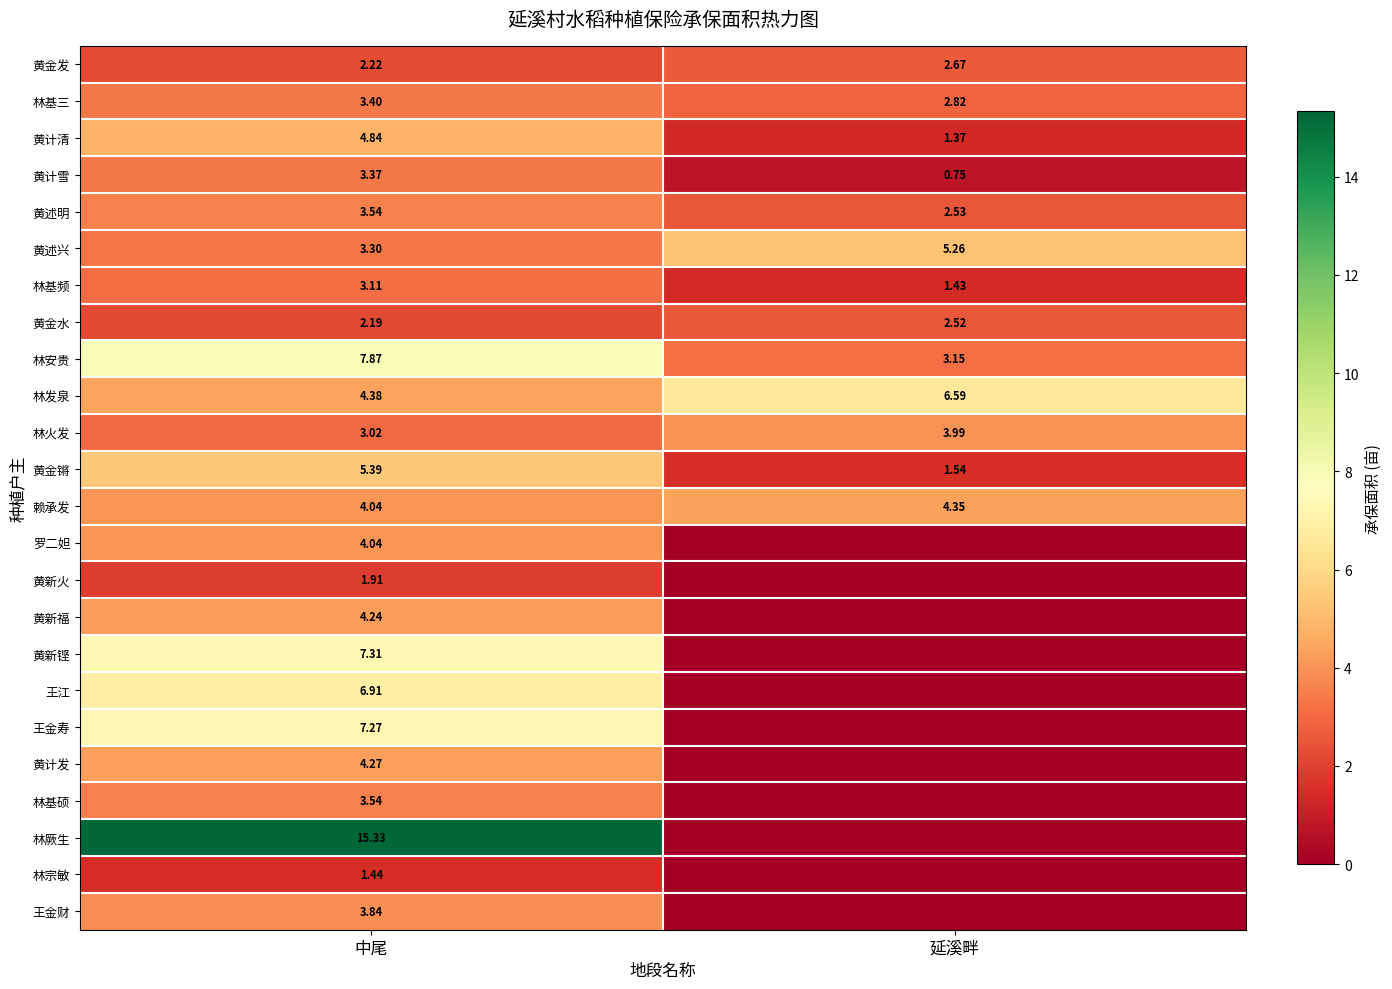

Where is 林发泉 nearest to the value 5?

中尾